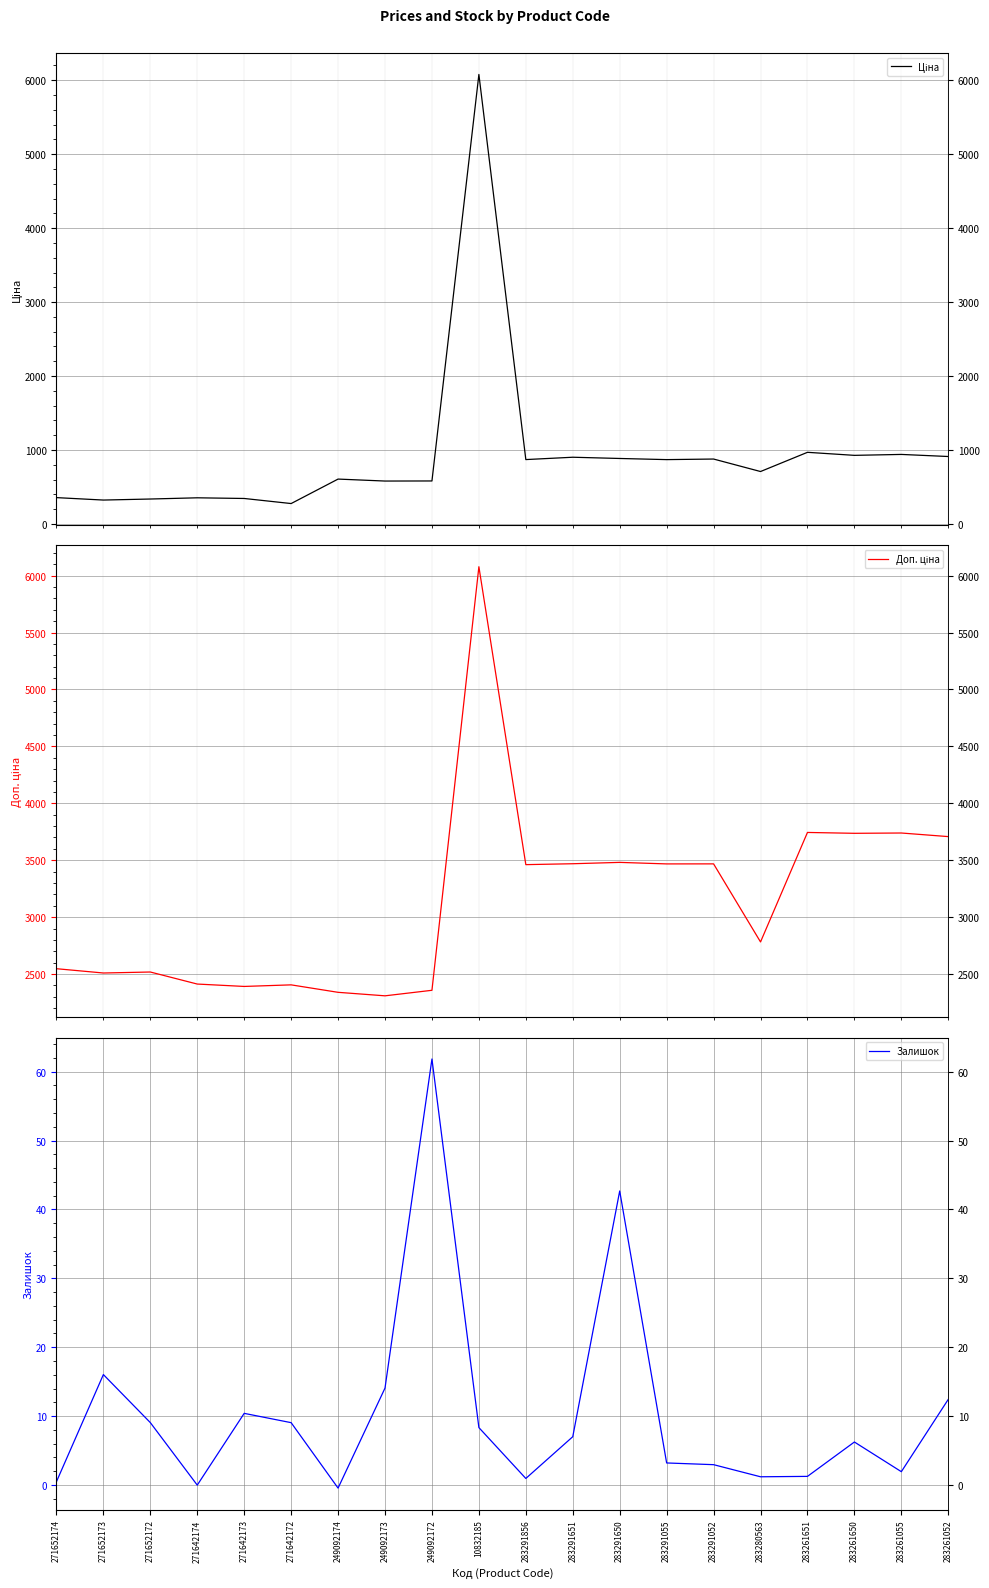

Does the chart display data point markers on the line(s)?

No